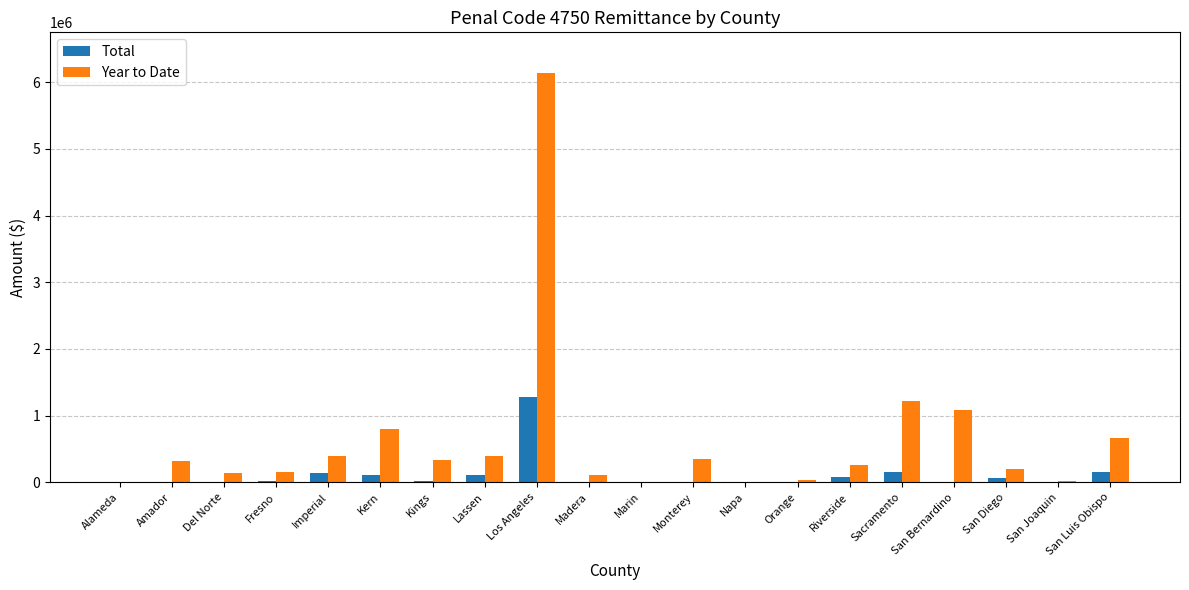

Count the number of categories in the chart.

20